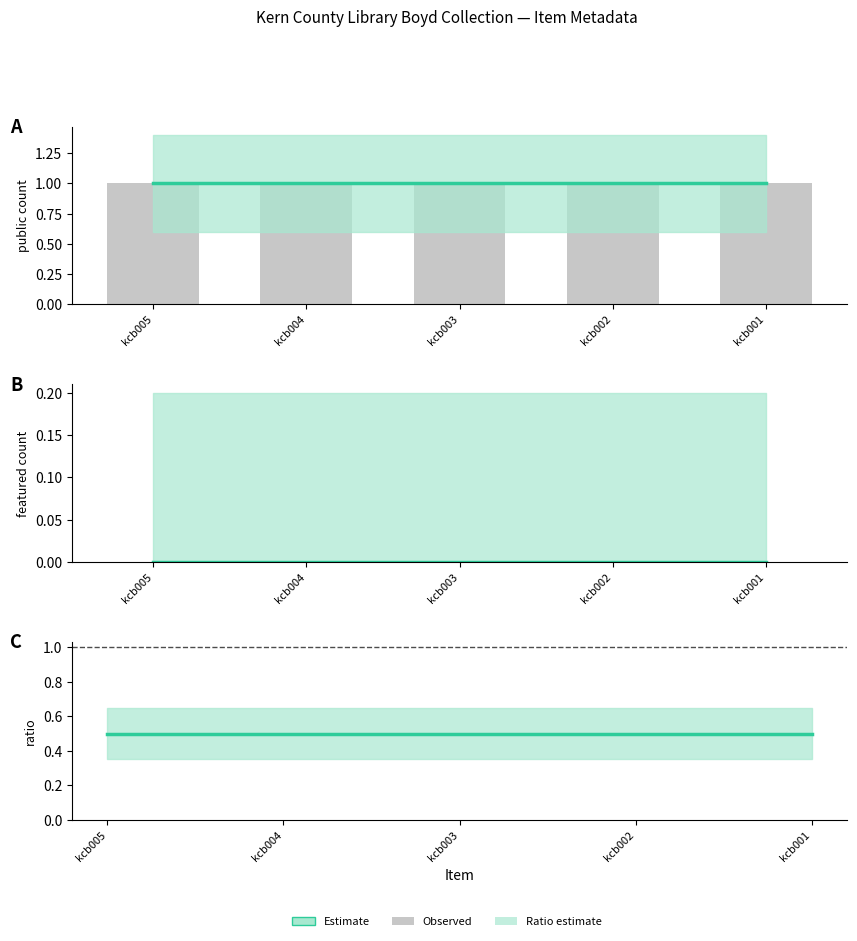

Between kcb002 and kcb005, which is larger?

kcb002